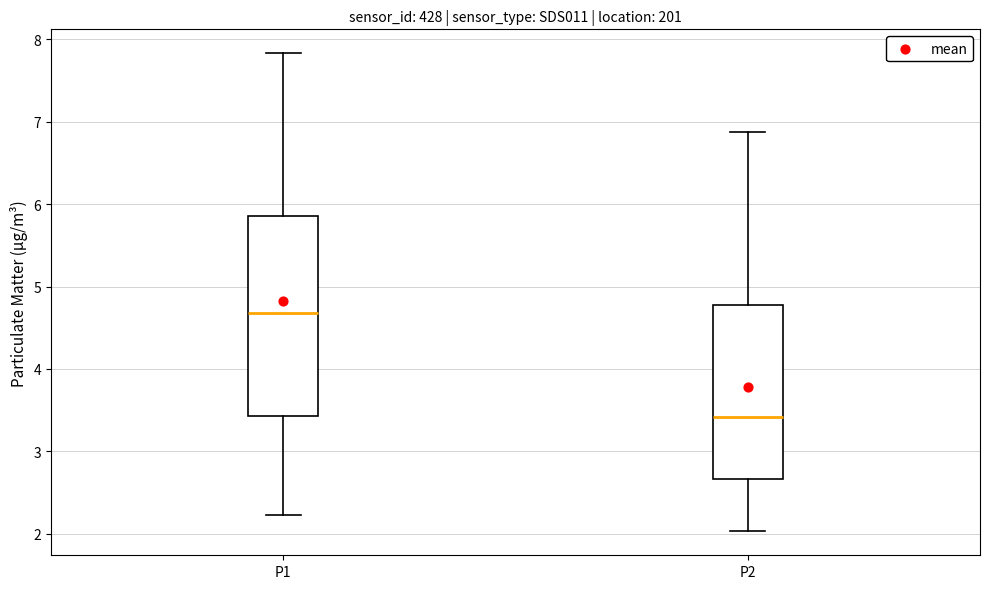

Which box has the highest median line?

P1